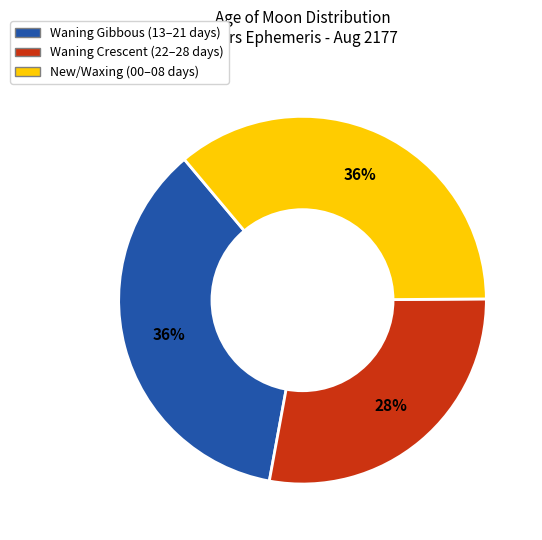

To the nearest percent, what is the average slice percentage?

33%